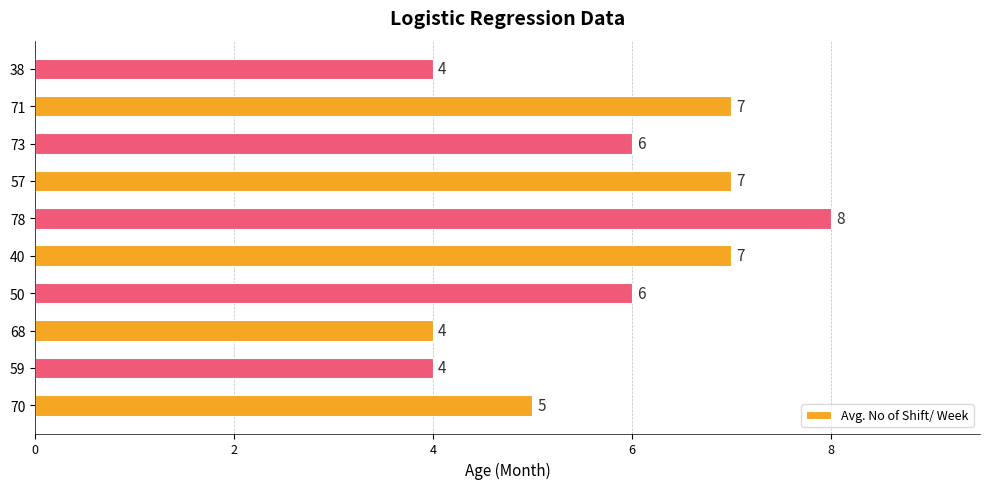

What is the average value?

6